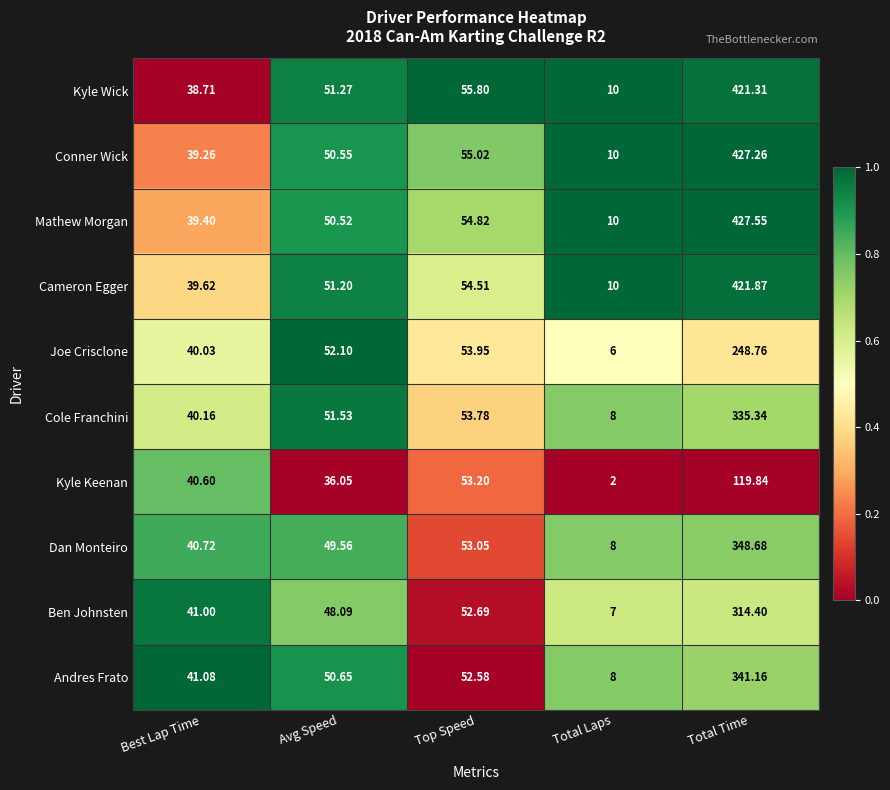

At which category is the sum across all series the highest?

Total Time